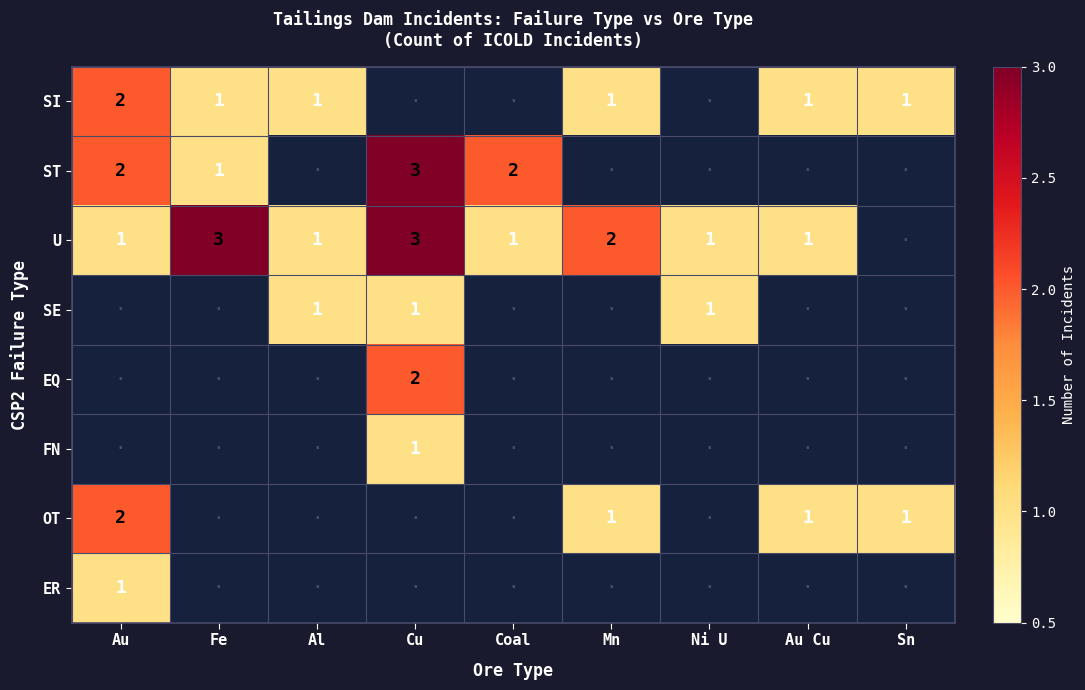

How many distinct data groups are displayed?

8